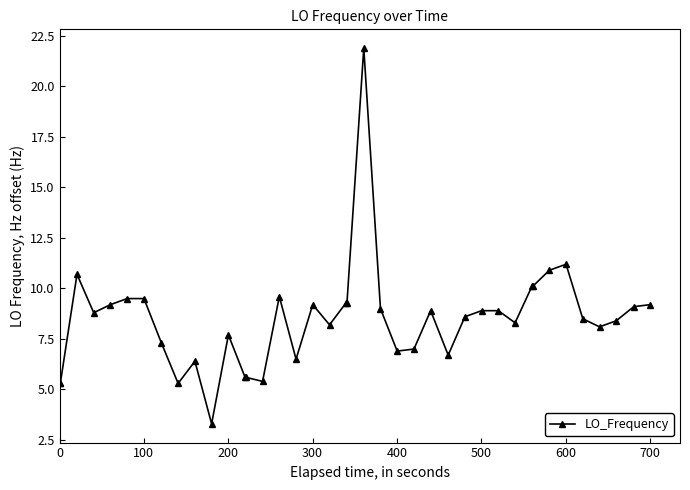

How many data points are less than 8?

14